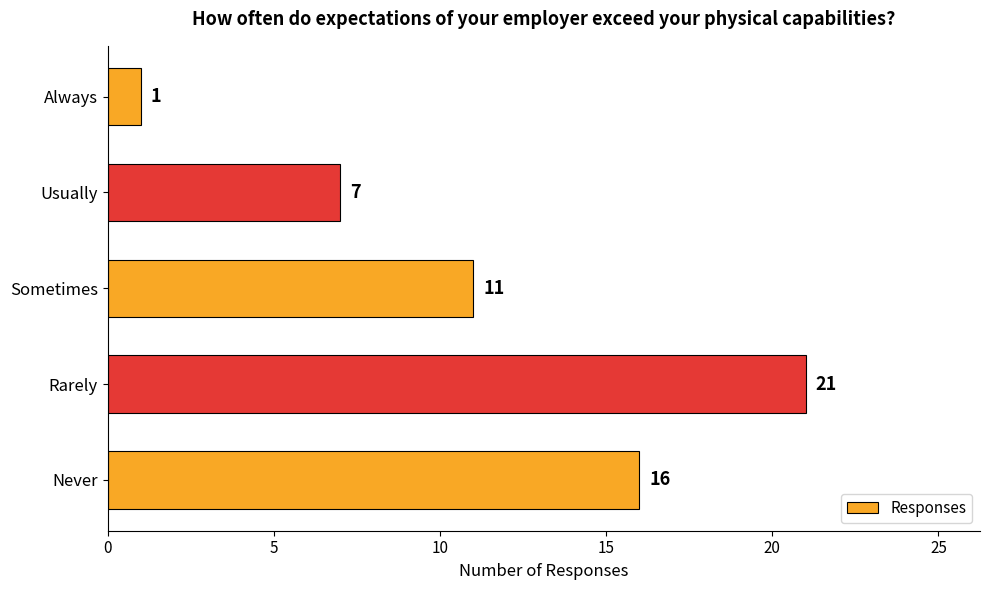

What is the difference between the maximum and minimum values?

20